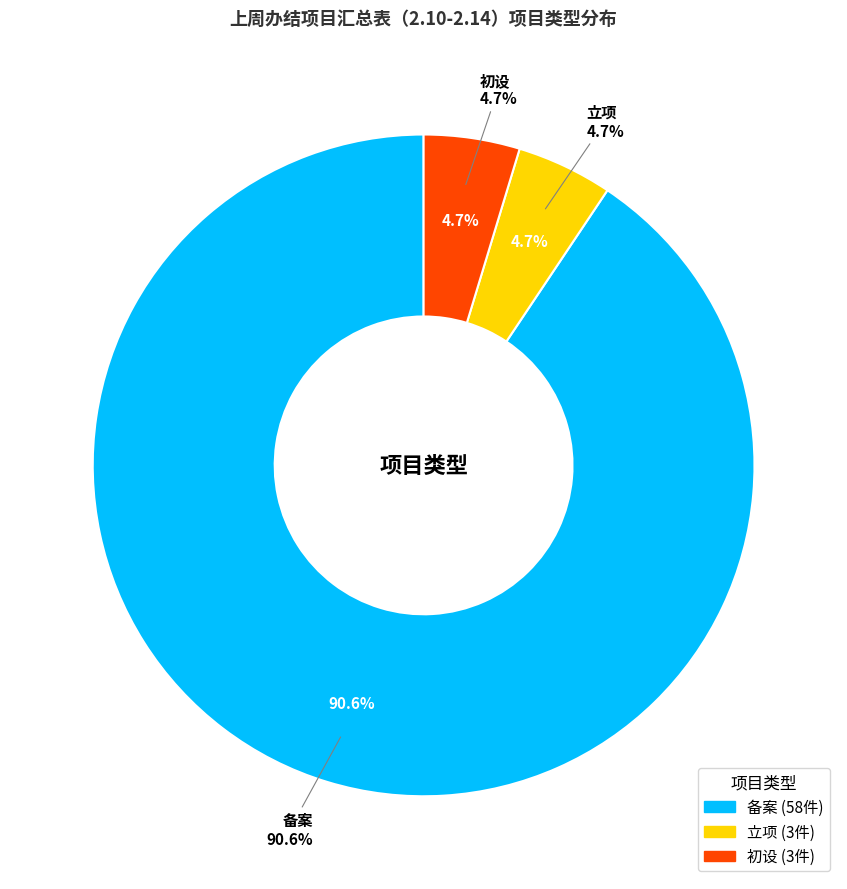

To the nearest percent, what is the difference between the largest and smallest slice percentages?

86%